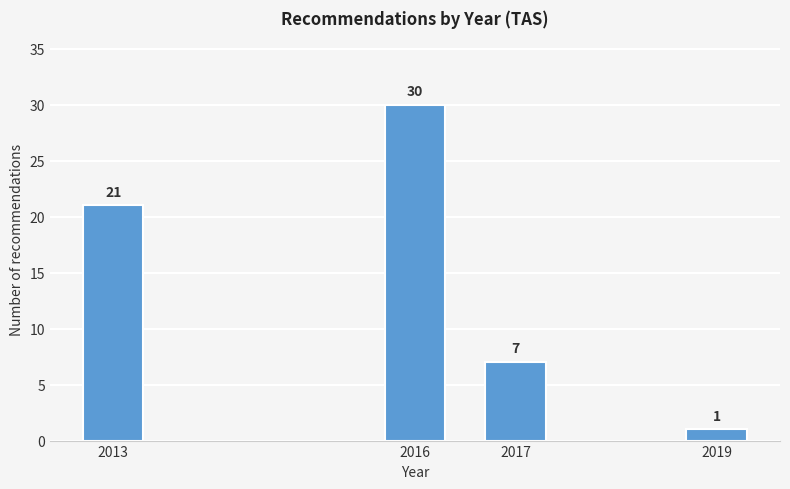

Reading left to right, extract all data points from this chart.

21	30	7	1